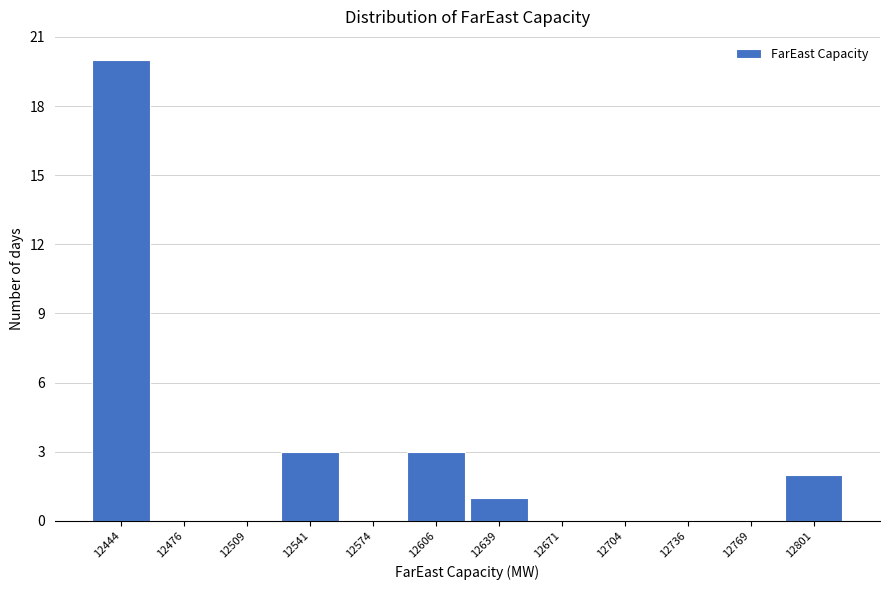

Reading left to right, list all the values displayed in this chart.

12444=20	12476=0	12509=0	12541=3	12574=0	12606=3	12639=1	12671=0	12704=0	12736=0	12769=0	12801=2